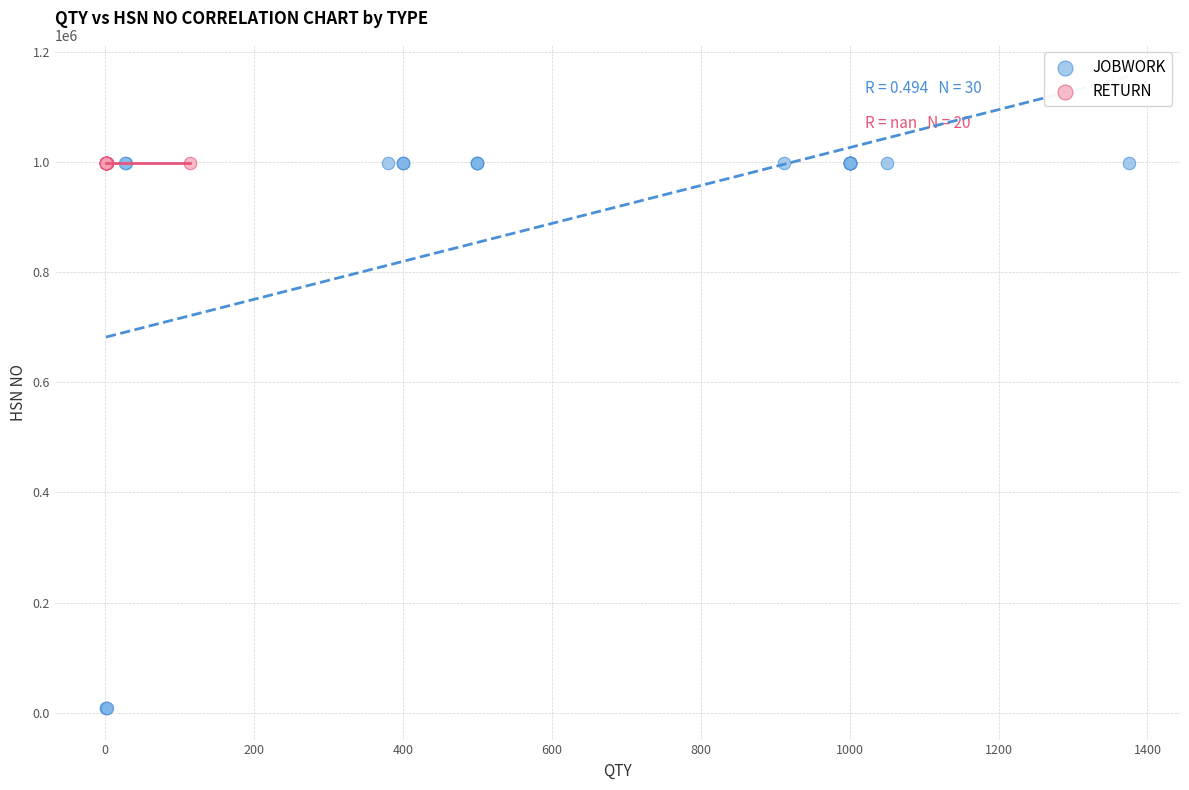

Which series reaches the minimum Y coordinate?

JOBWORK